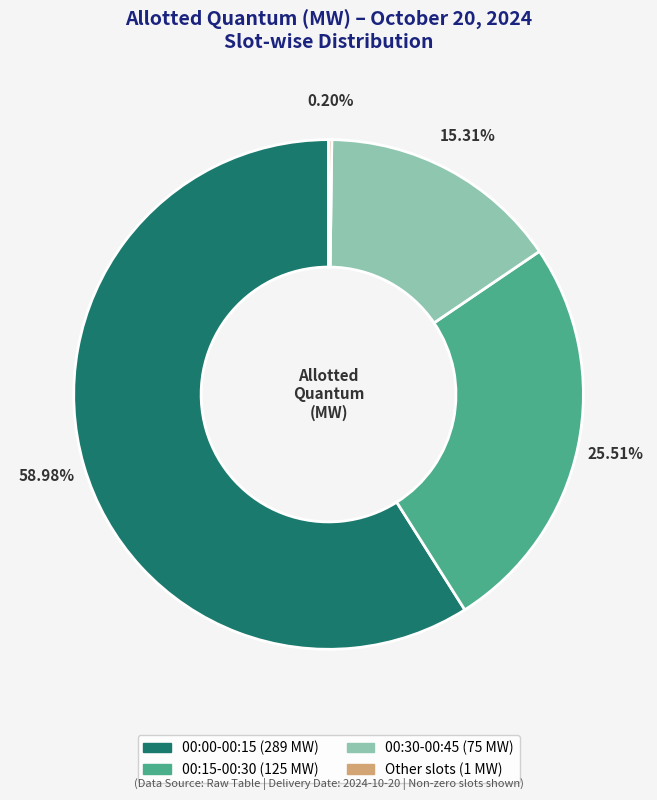

Does any single category account for the majority?

Yes